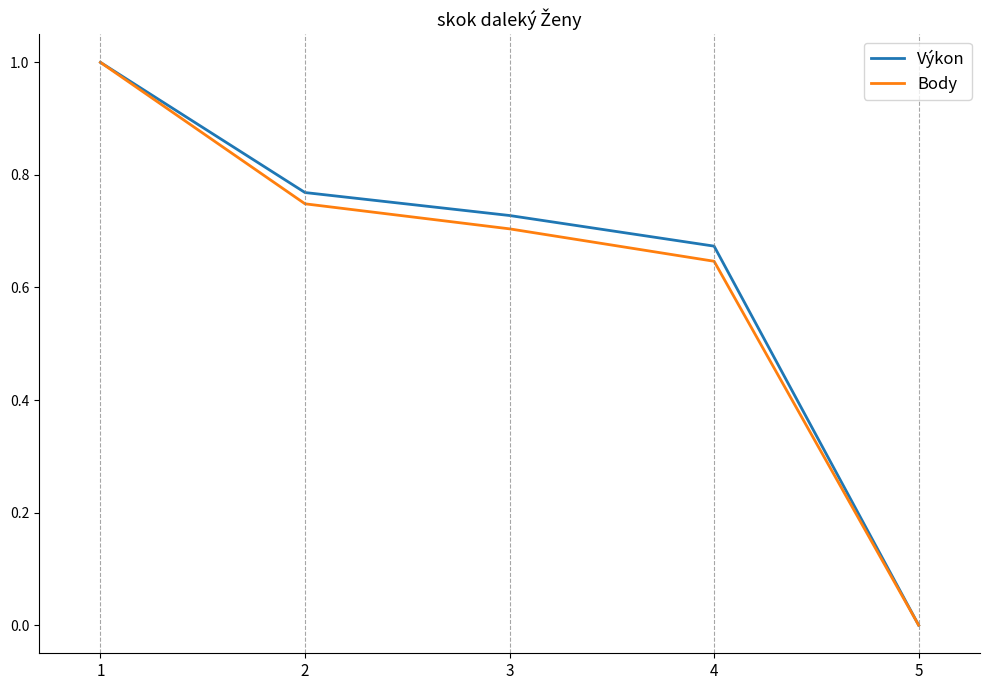

True or false: Výkon has a value of 0.7 at 3.

True